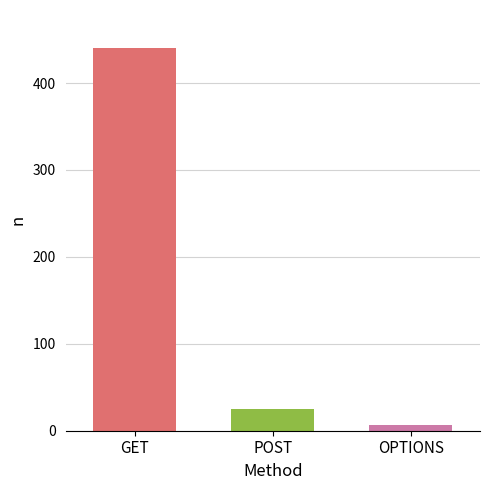

What is the ratio of the value at OPTIONS to the value at POST?

0.3